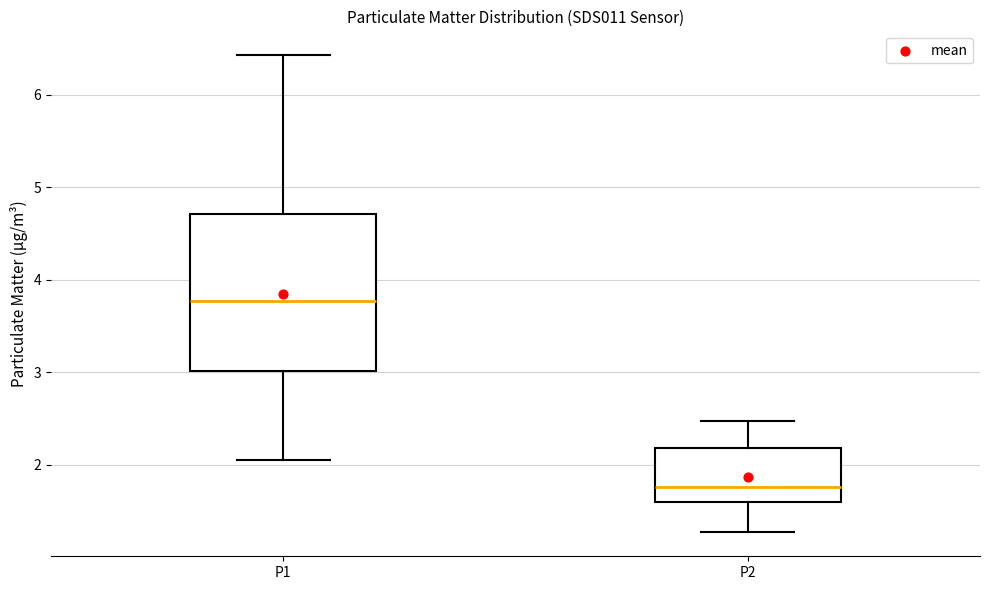

Reading left to right, read every box against the y-axis: the position of its median line, the range the box covers, and the ends of its whiskers. The values are not printed on the chart, so give them approximately, as read against the axis.

P1: median 3.8, box 3.0 to 4.7, whiskers 2.1 to 6.4
P2: median 1.8, box 1.6 to 2.2, whiskers 1.3 to 2.5